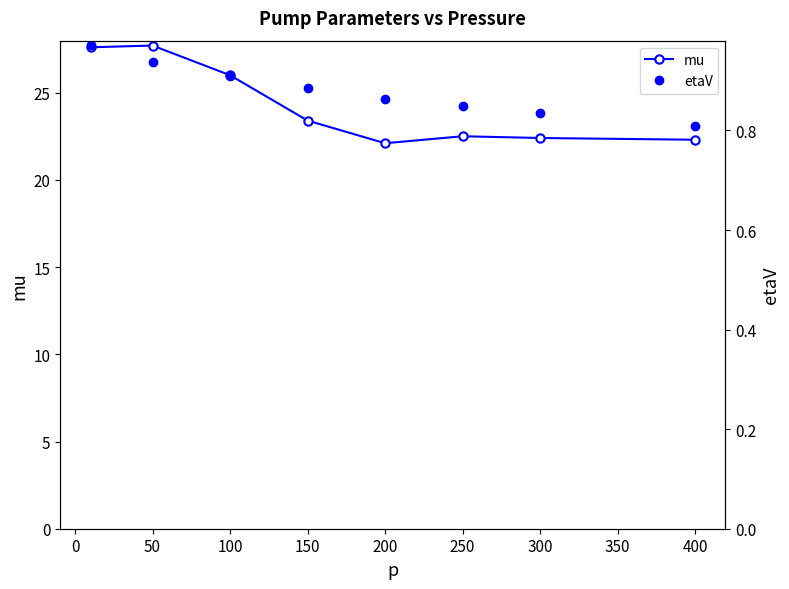

What is the greatest value displayed?

27.7